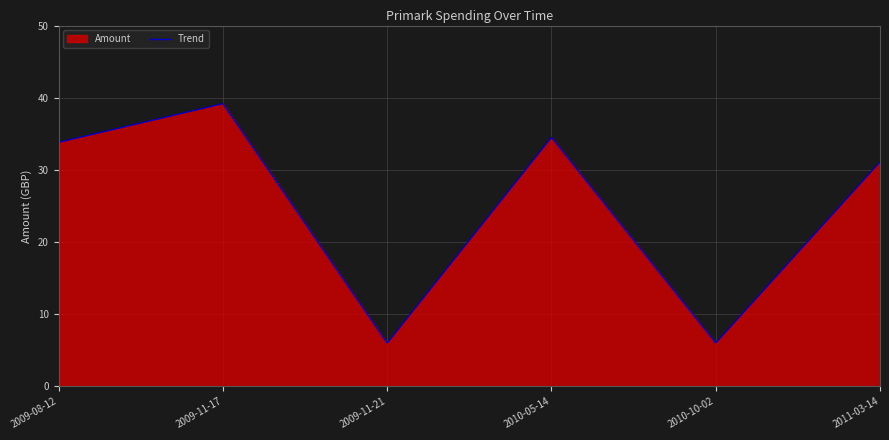

What is the sum of all values?

150.6